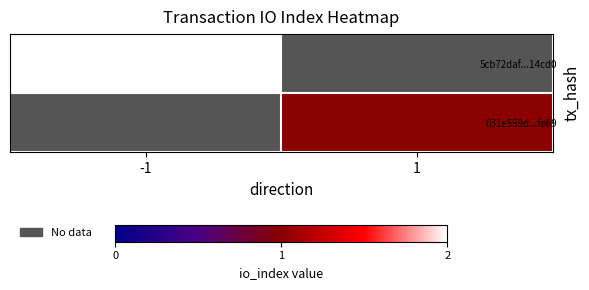

At how many categories does at least one series exceed 1?

1